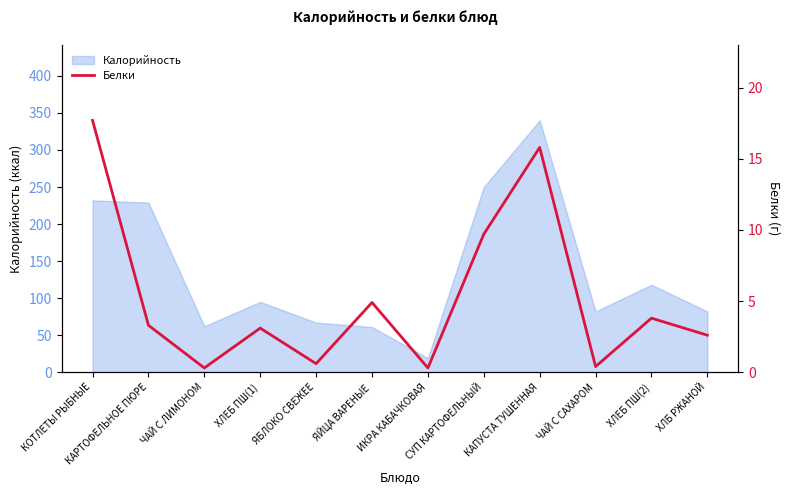

Read the Калорийность value at СУП КАРТОФЕЛЬНЫЙ.

250